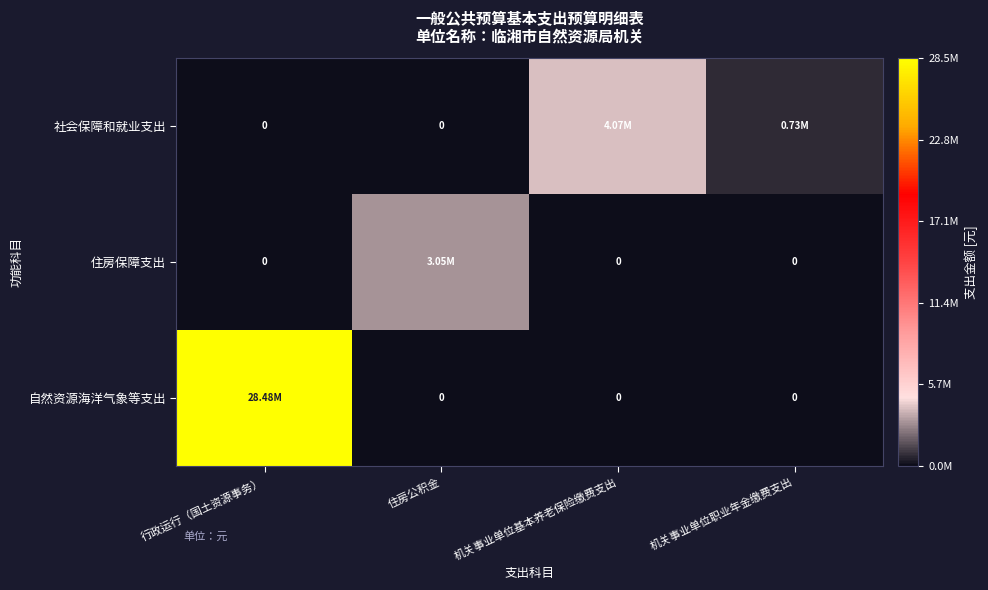

At which category is the sum across all series the highest?

行政运行（国土资源事务）